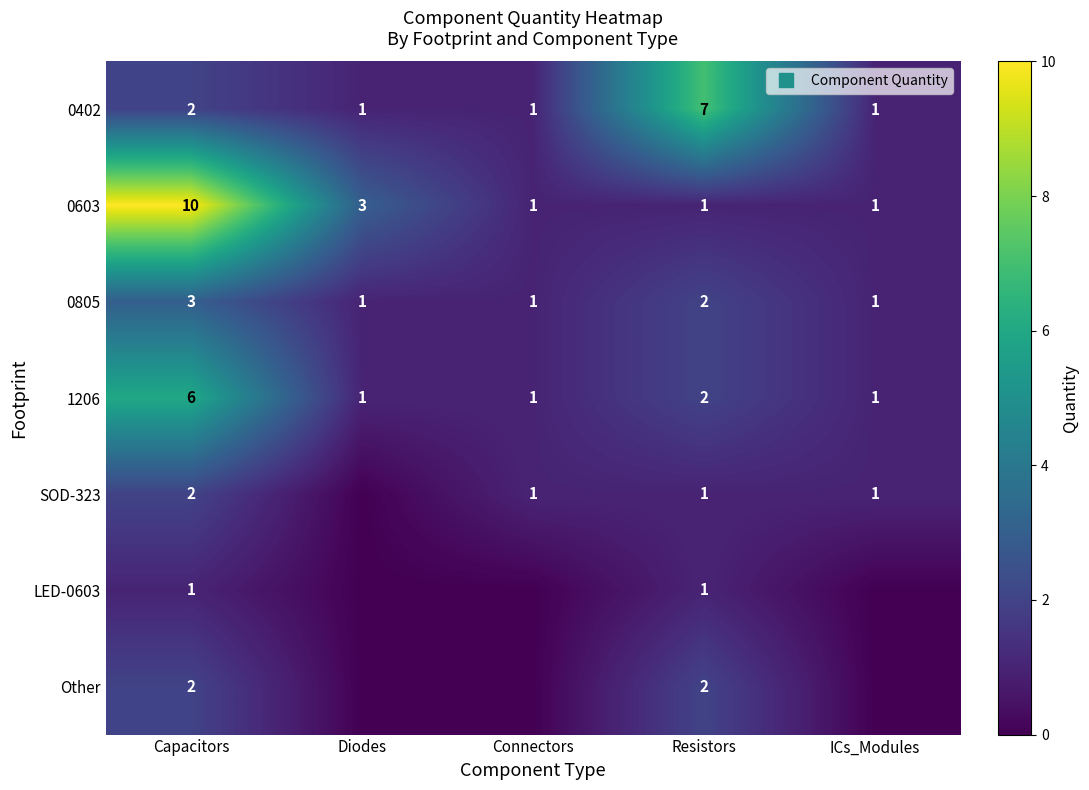

What is the total value across all series at Resistors?

16